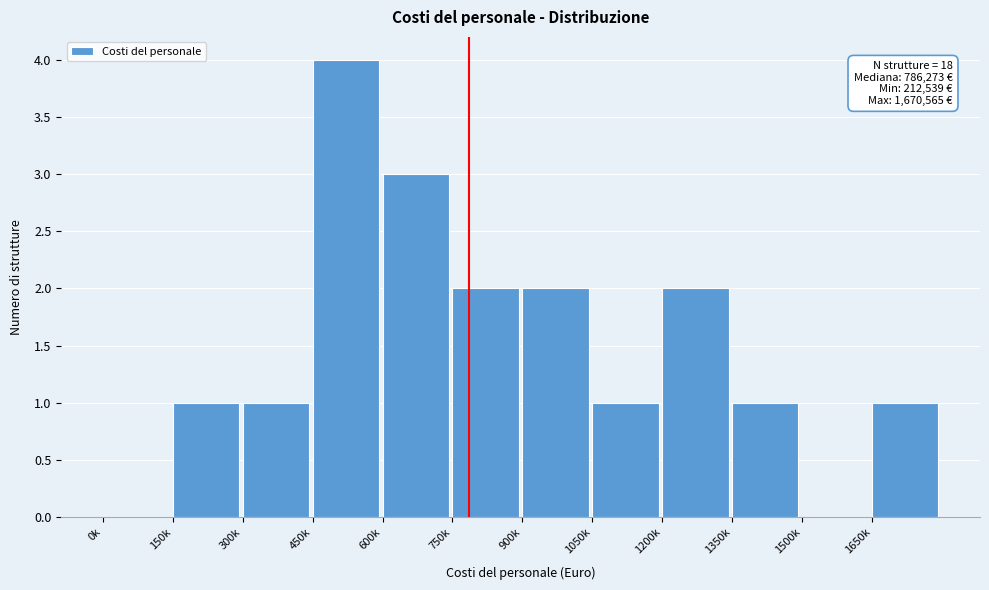

Reading left to right, transcribe all the data shown in this chart.

0k=0	150k=1	300k=1	450k=4	600k=3	750k=2	900k=2	1050k=1	1200k=2	1350k=1	1500k=0	1650k=1